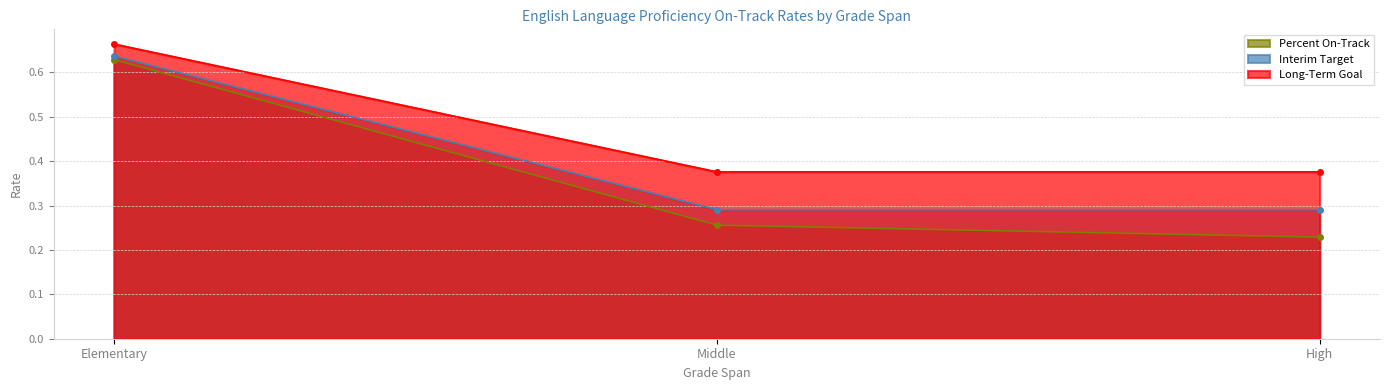

At which category is the sum across all series the highest?

Elementary